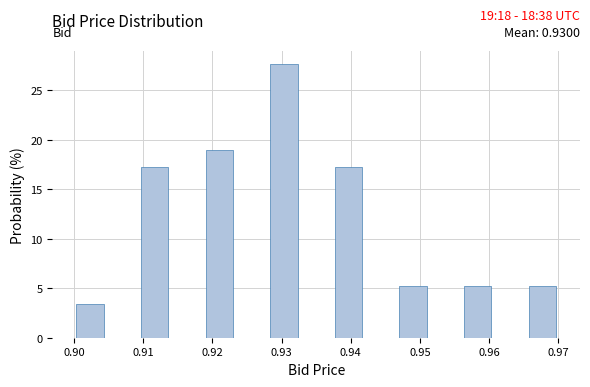

Which range on the x-axis has the tallest bar?

0.928 to 0.933